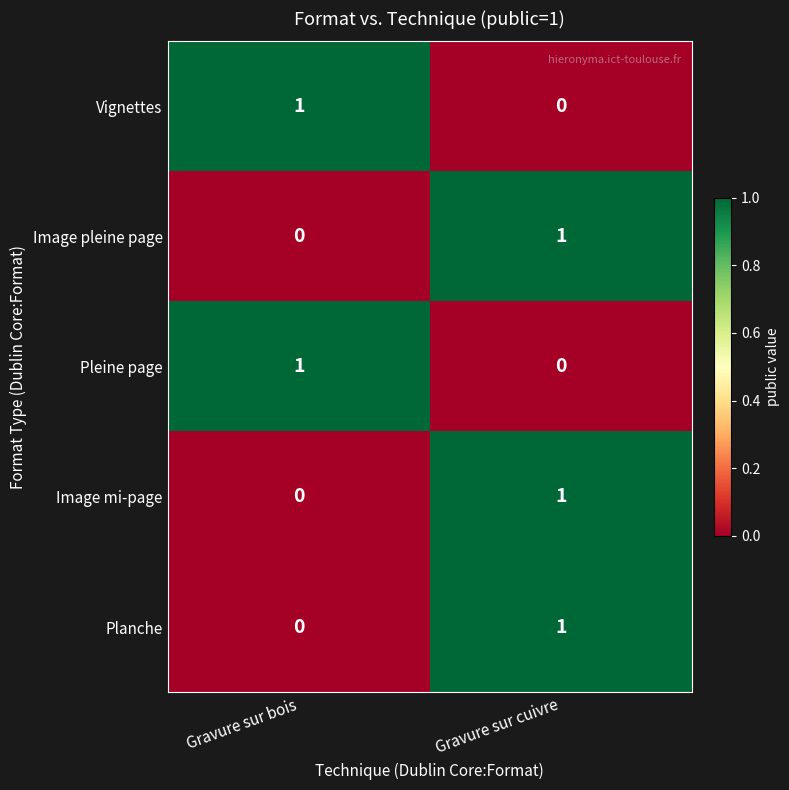

True or false: Planche has a value of 1 at Gravure sur cuivre.

True